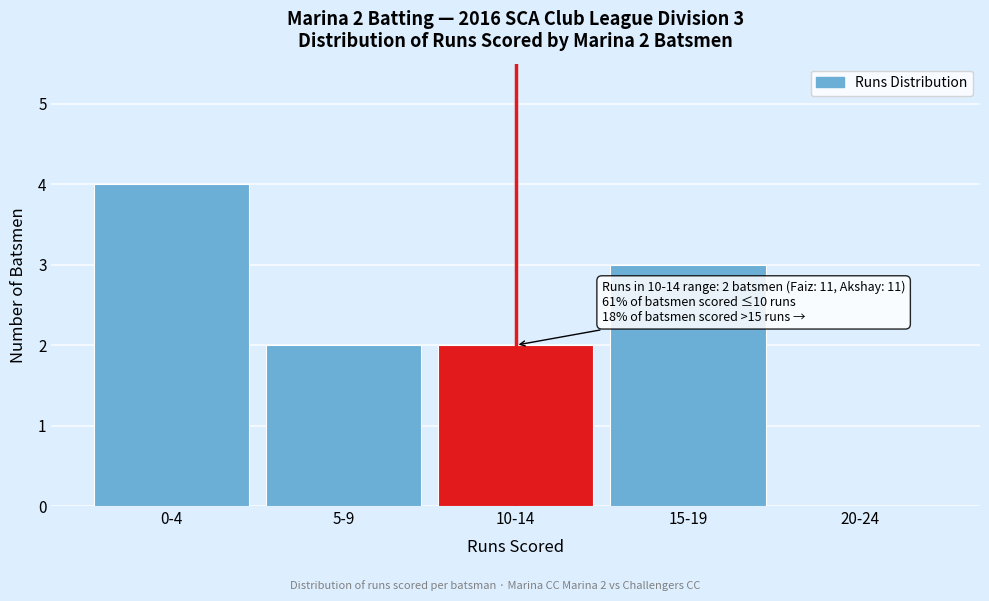

Reading right to left, extract all data points from this chart.

20-24=0	15-19=3	10-14=2	5-9=2	0-4=4